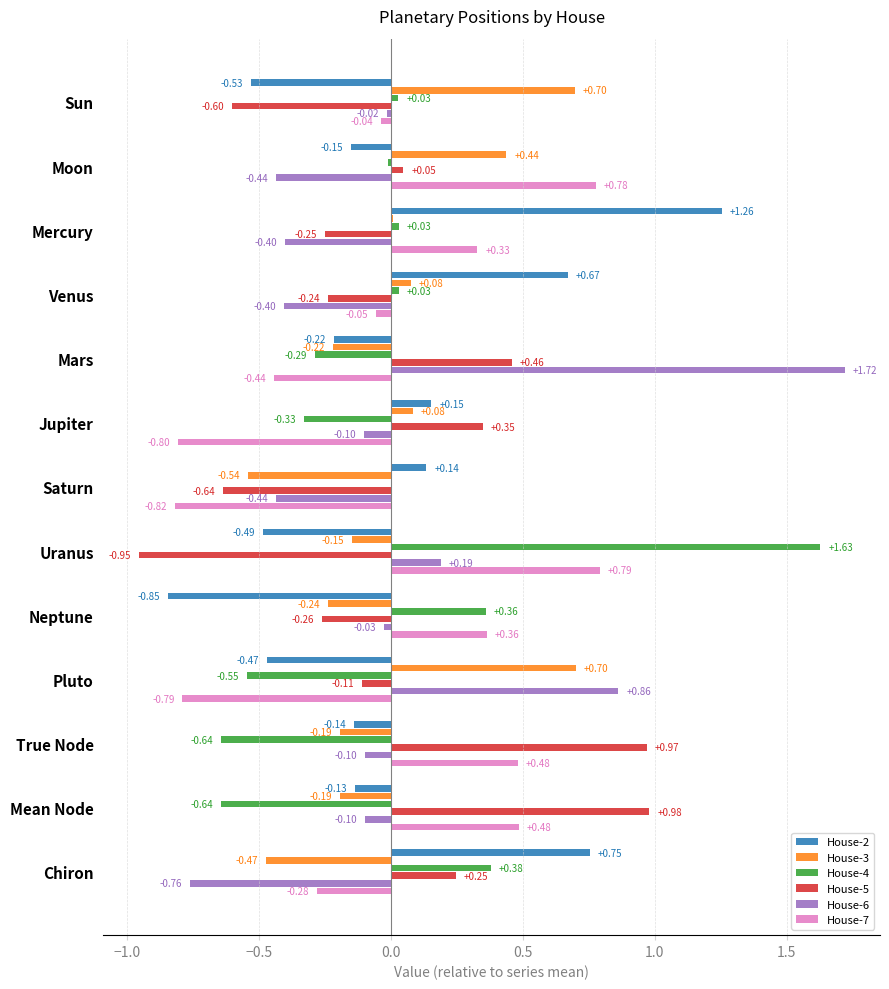

At which label does House-2 reach its peak?

Mercury